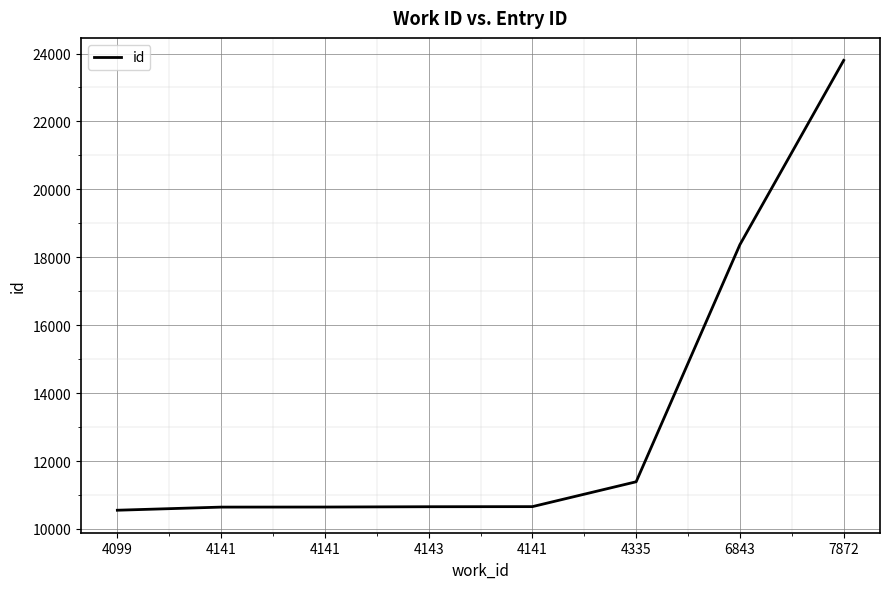

What is the greatest value displayed?

23798